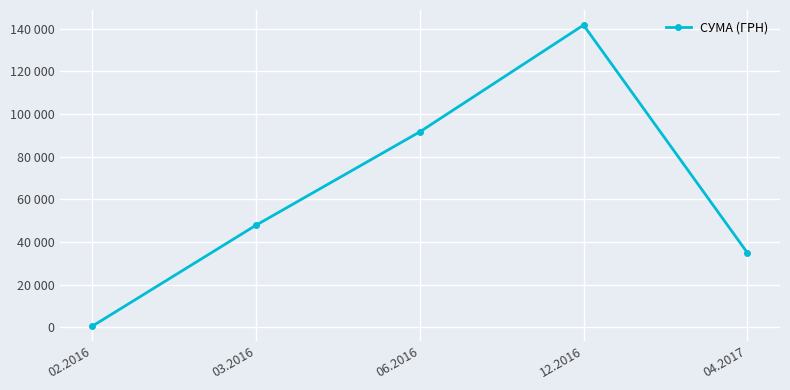

Rank the categories by value from lowest to highest.

02.2016, 04.2017, 03.2016, 06.2016, 12.2016